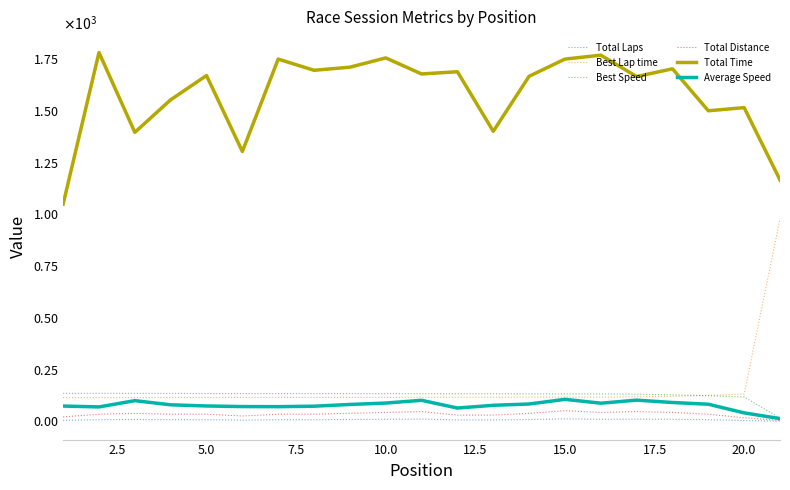

True or false: Total Time and Average Speed intersect in this chart.

False